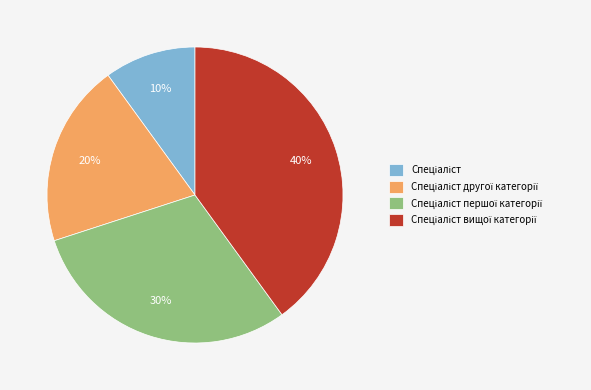

Is there a majority slice in this chart?

No